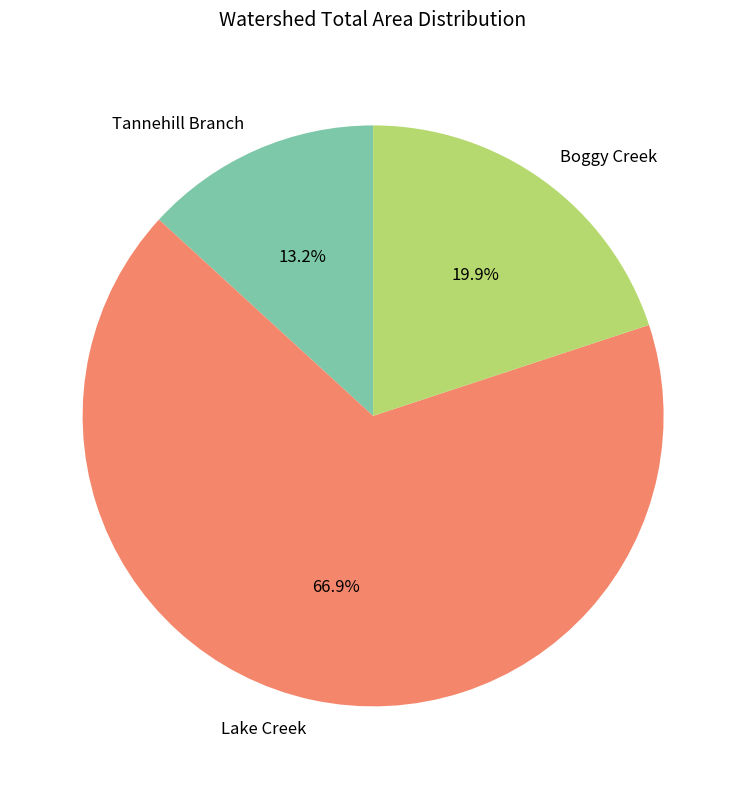

To the nearest percent, what portion does Boggy Creek represent?

20%